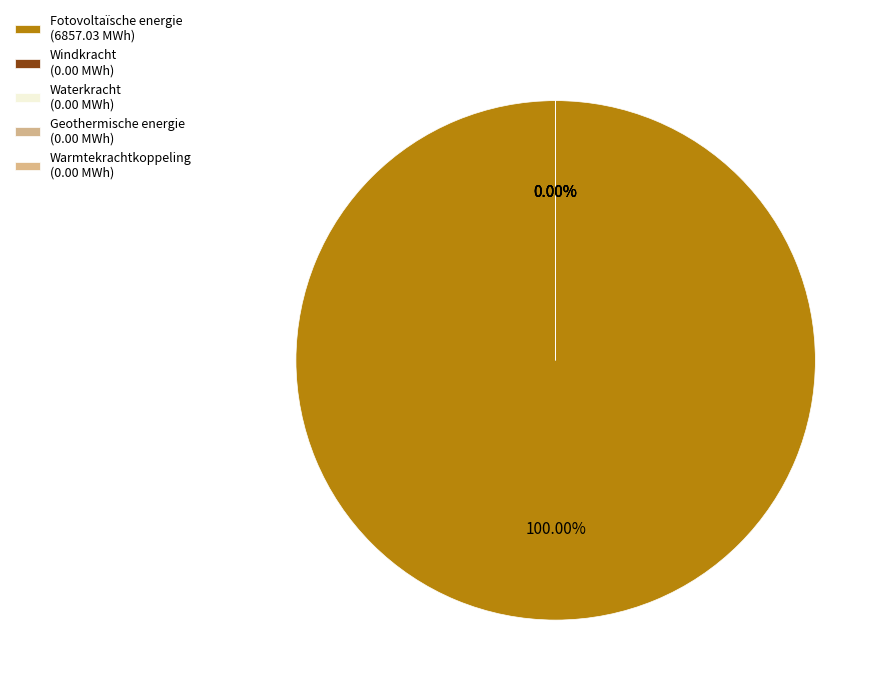

What is the smallest slice in the pie chart?

Windkracht